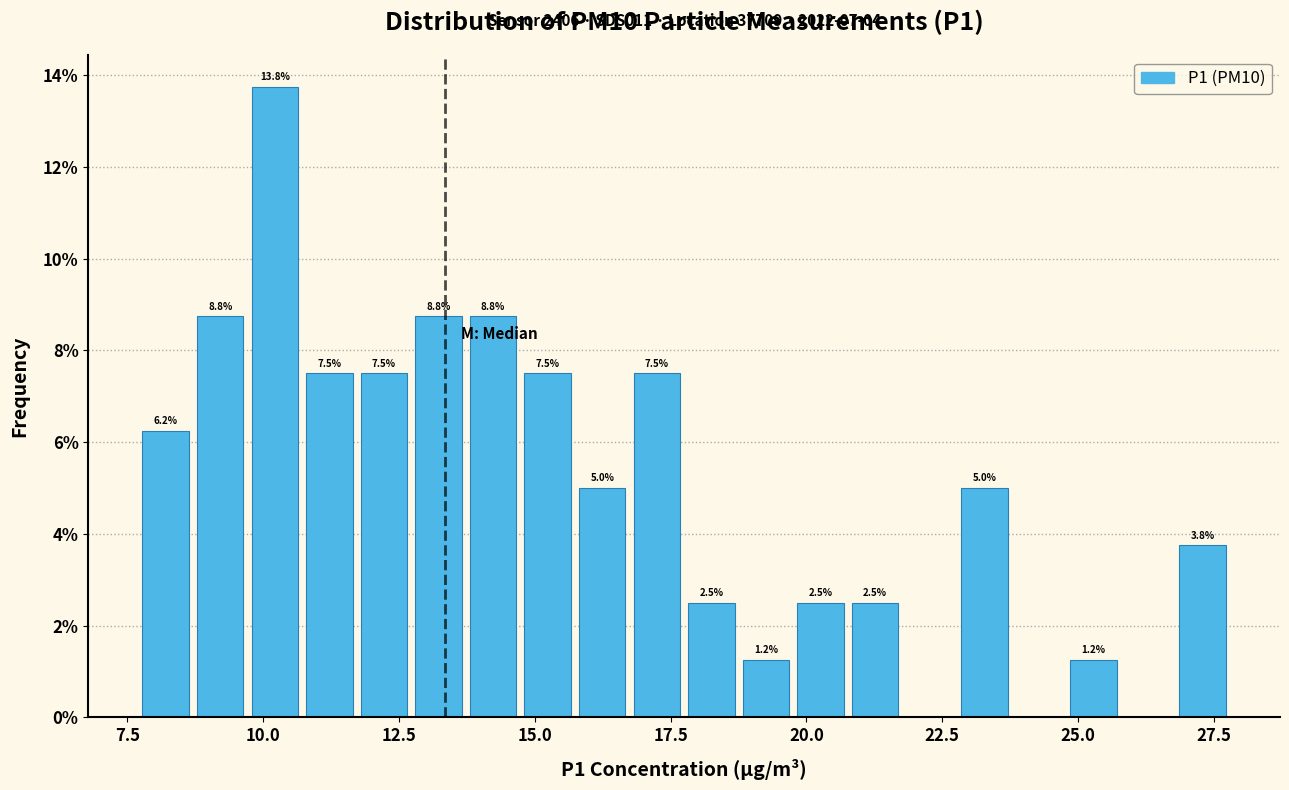

Around what value on the x-axis is the tallest bar? Give the approximate position of its centre, as read against the axis.

10.0